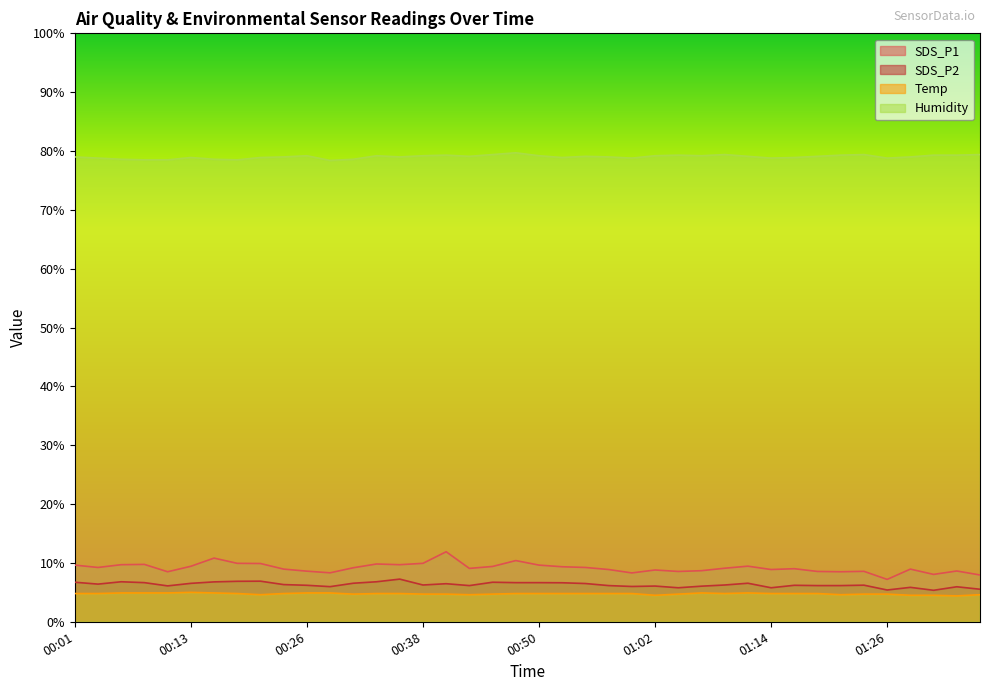

What value does the Temp series have at 00:18?

4.8